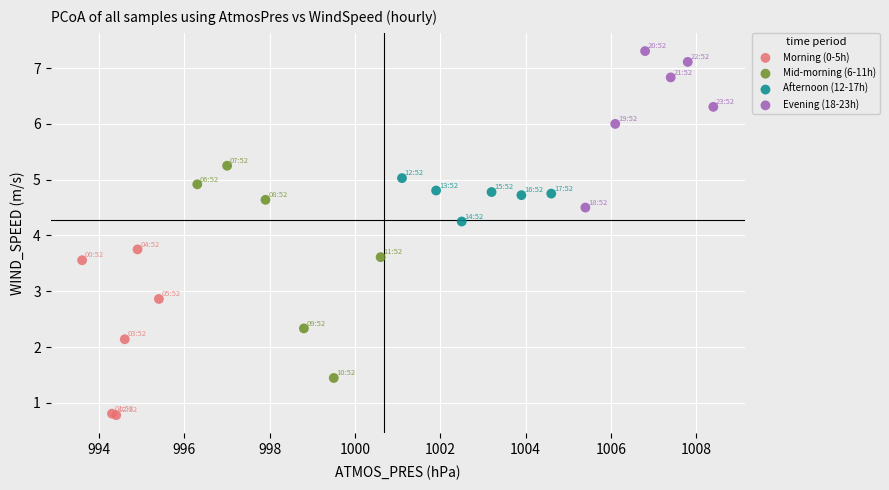

What are all the series names shown in the legend?

Morning (0-5h), Mid-morning (6-11h), Afternoon (12-17h), Evening (18-23h)